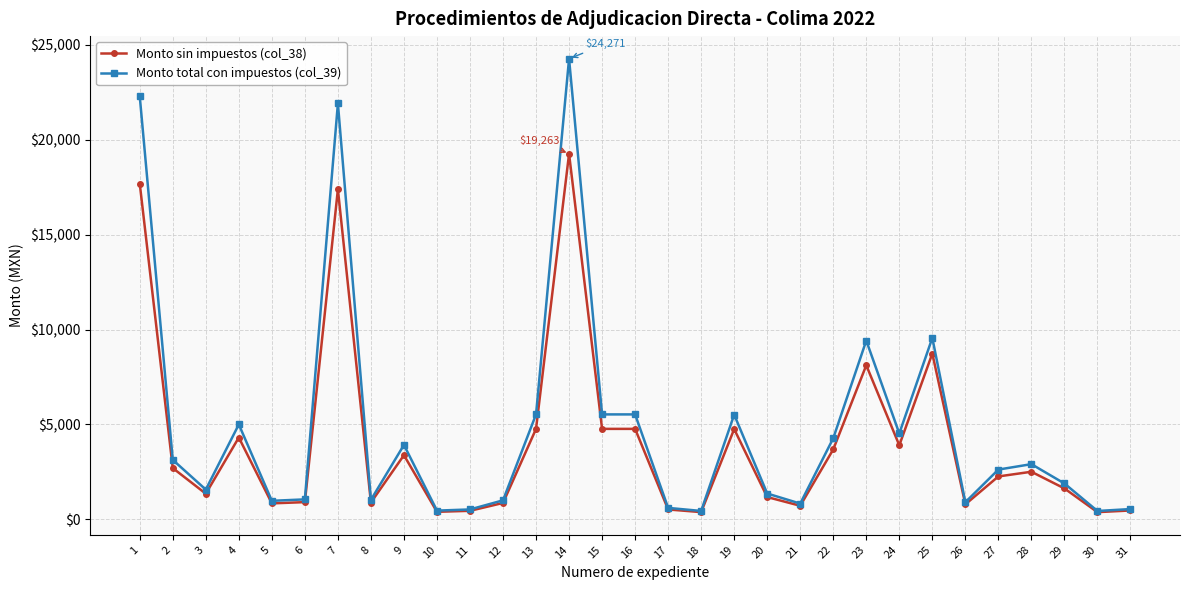

Rank the series by their average value, from highest to lowest.

Monto total con impuestos (col_39), Monto sin impuestos (col_38)